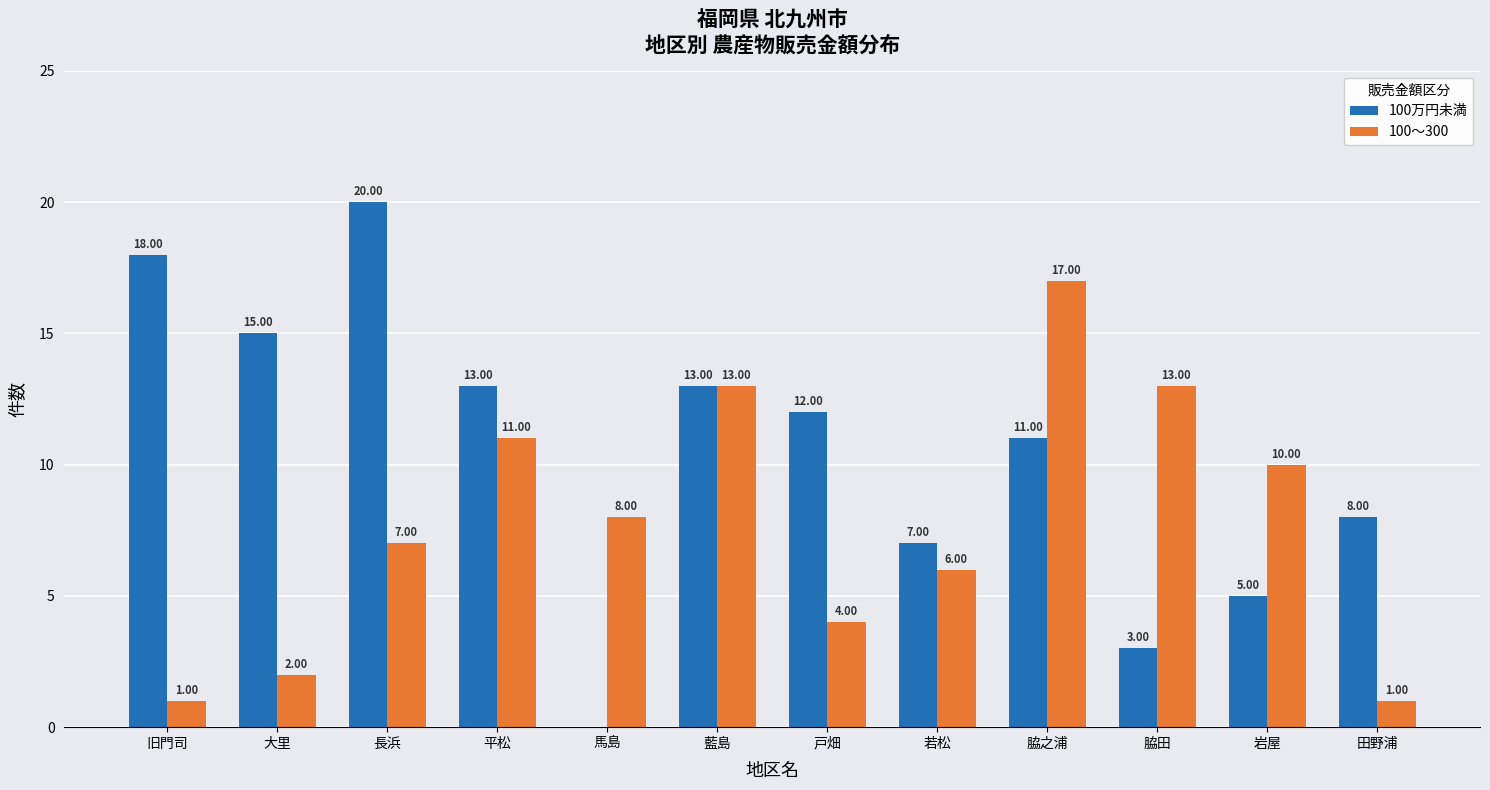

Which category has the highest value in the 100万円未満 series?

長浜